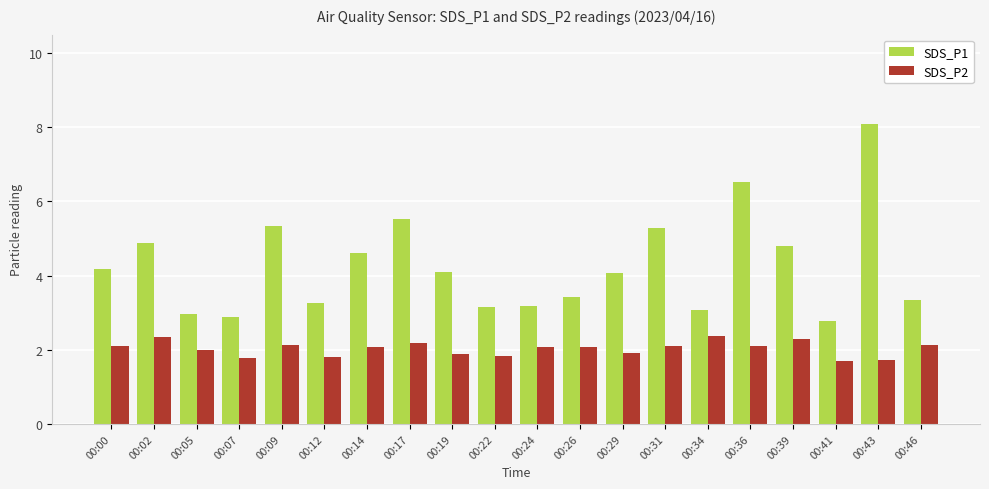

True or false: SDS_P1 has a value of 3.2 at 00:36.

False